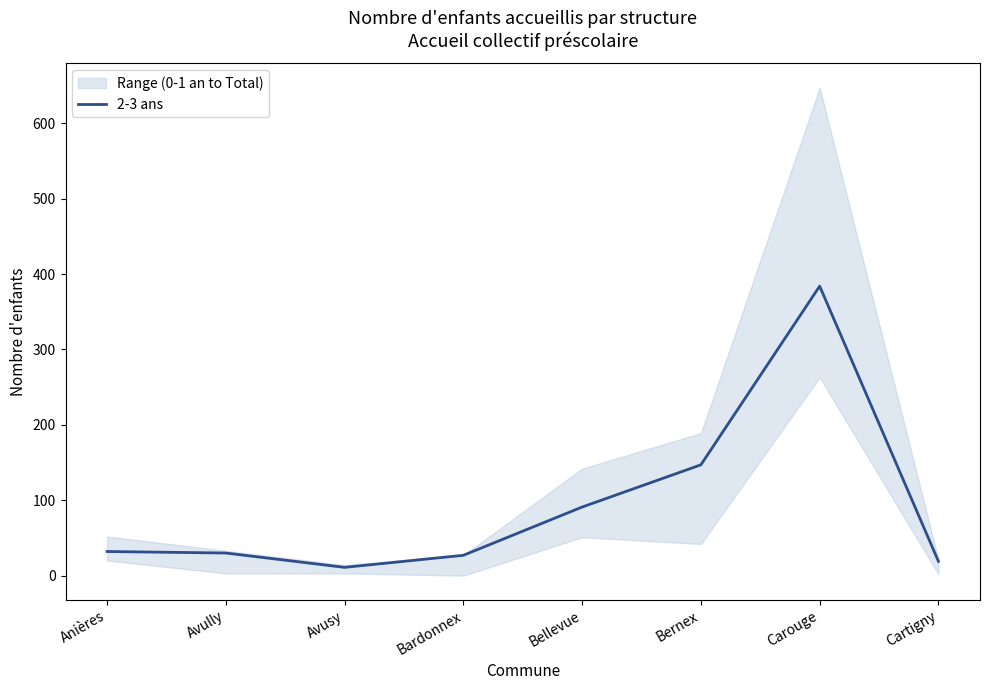

Where is the data nearest to the value 197?

Bernex